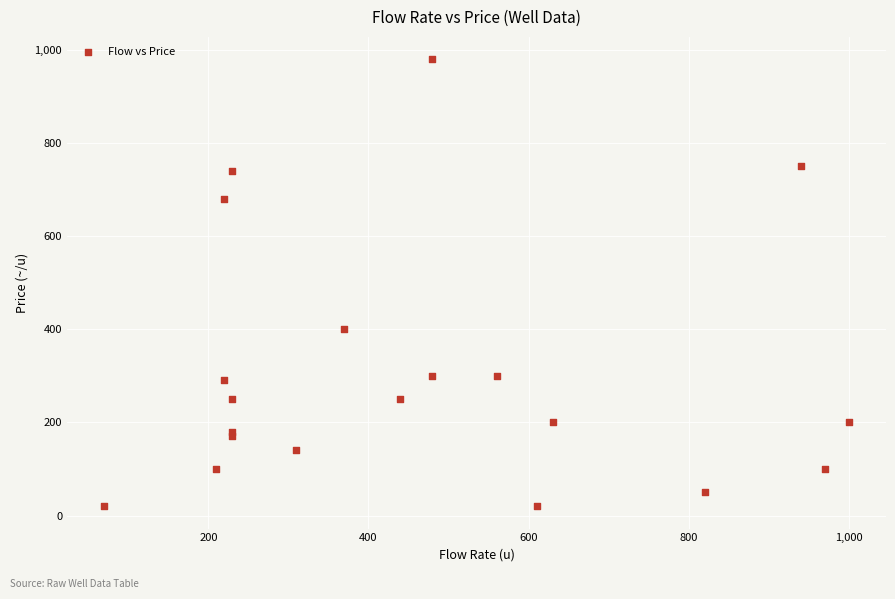

What Y value in the scatter plot is closest to 500?

400